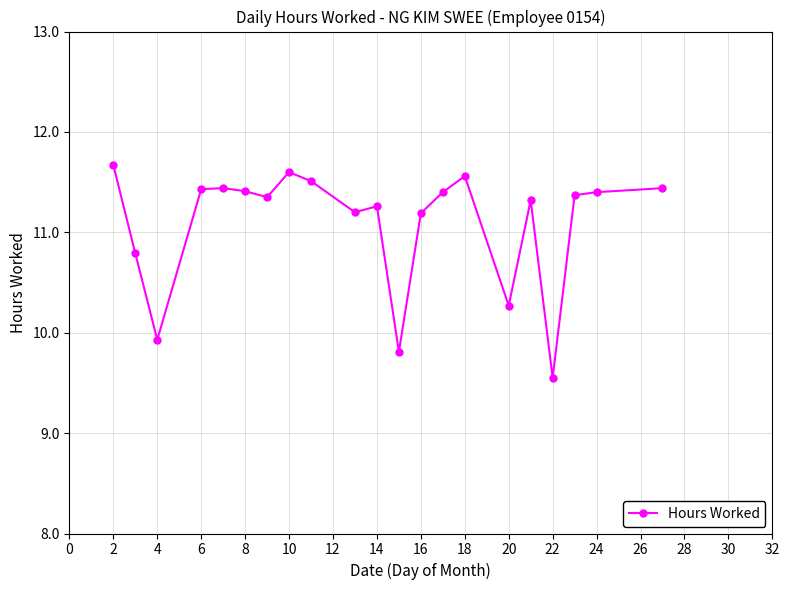

What is the maximum value shown in the chart?

11.7